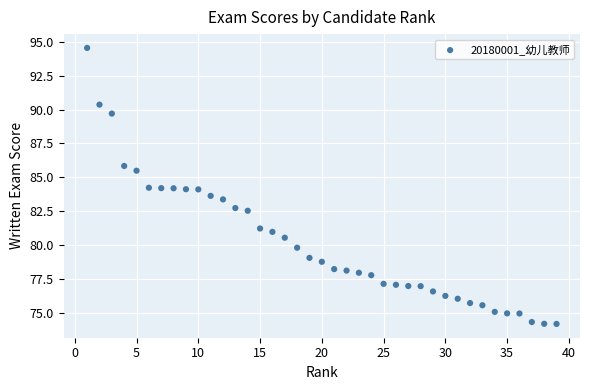

What is the range of X values (max minus min)?

38.0